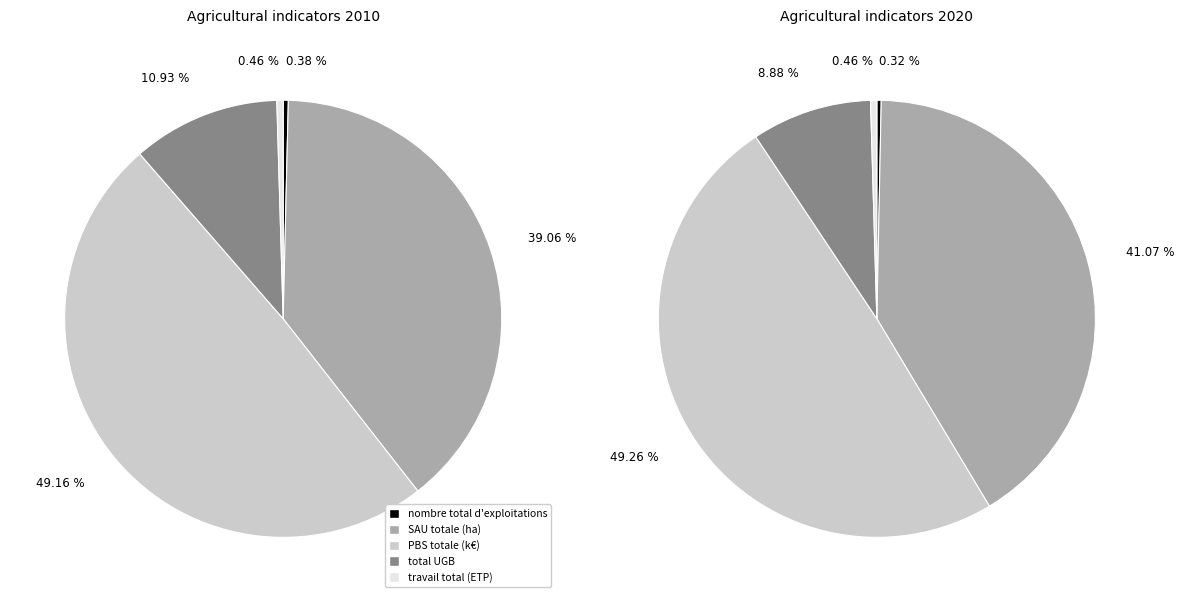

Is it true that 2 is 49% of the pie?

True